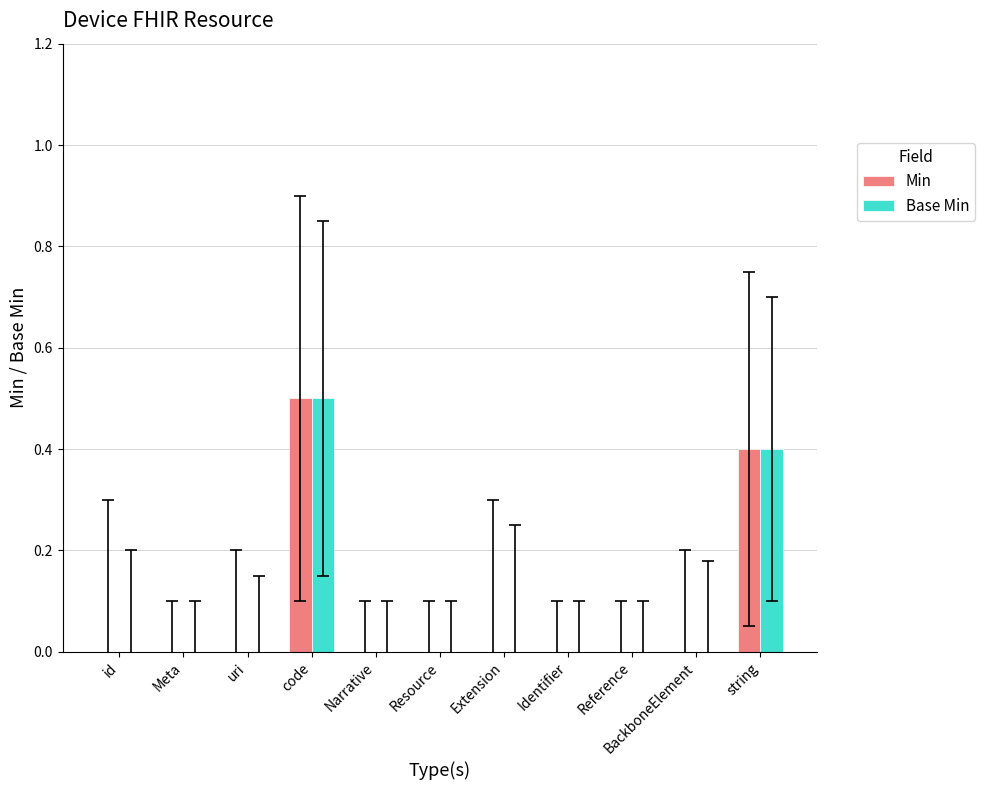

Which label corresponds to the largest value in the chart?

code